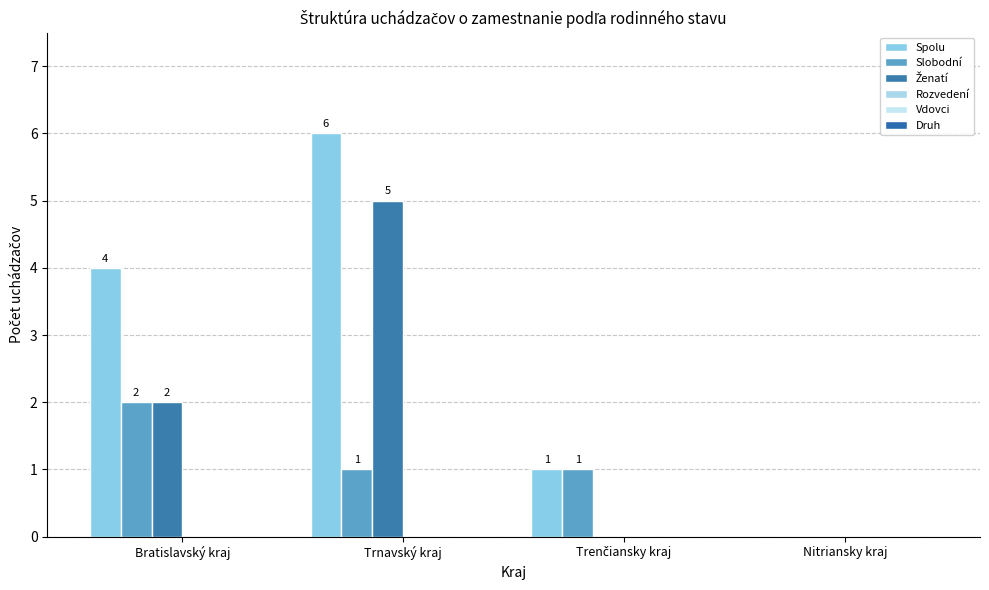

What is the total value across all series at Trenčiansky kraj?

2